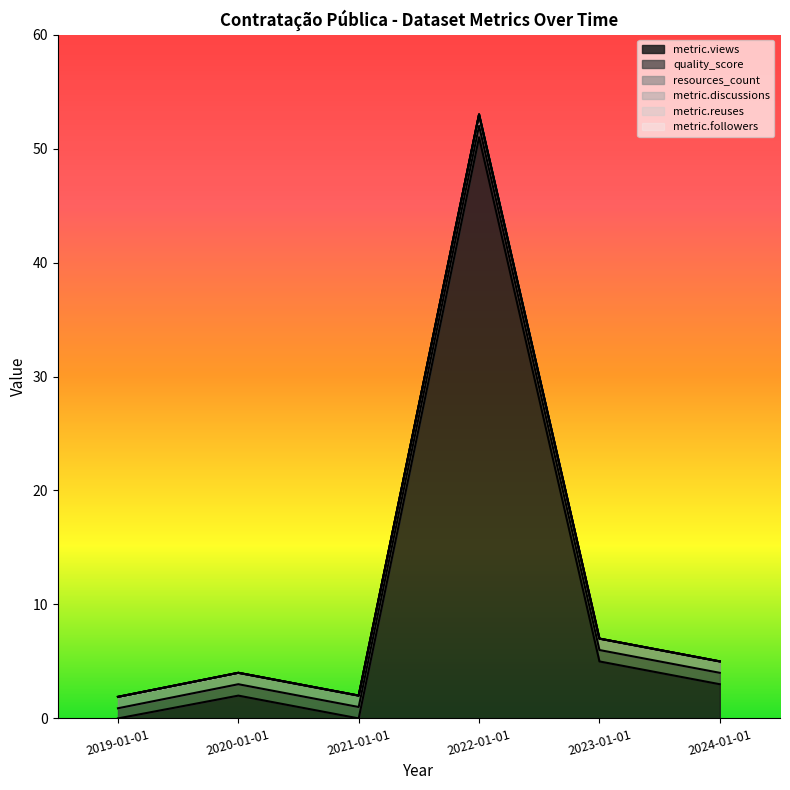

What are all the series names shown in the legend?

metric.views, quality_score, resources_count, metric.discussions, metric.reuses, metric.followers